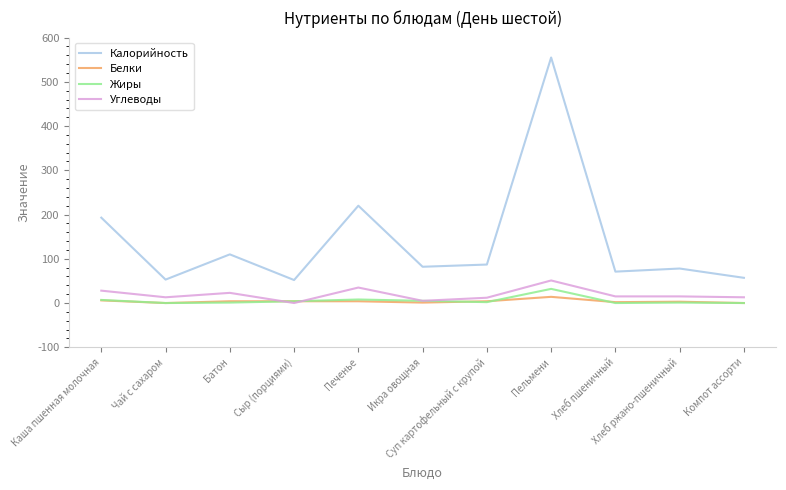

At which label does Калорийность first exceed 82?

Каша пшенная молочная